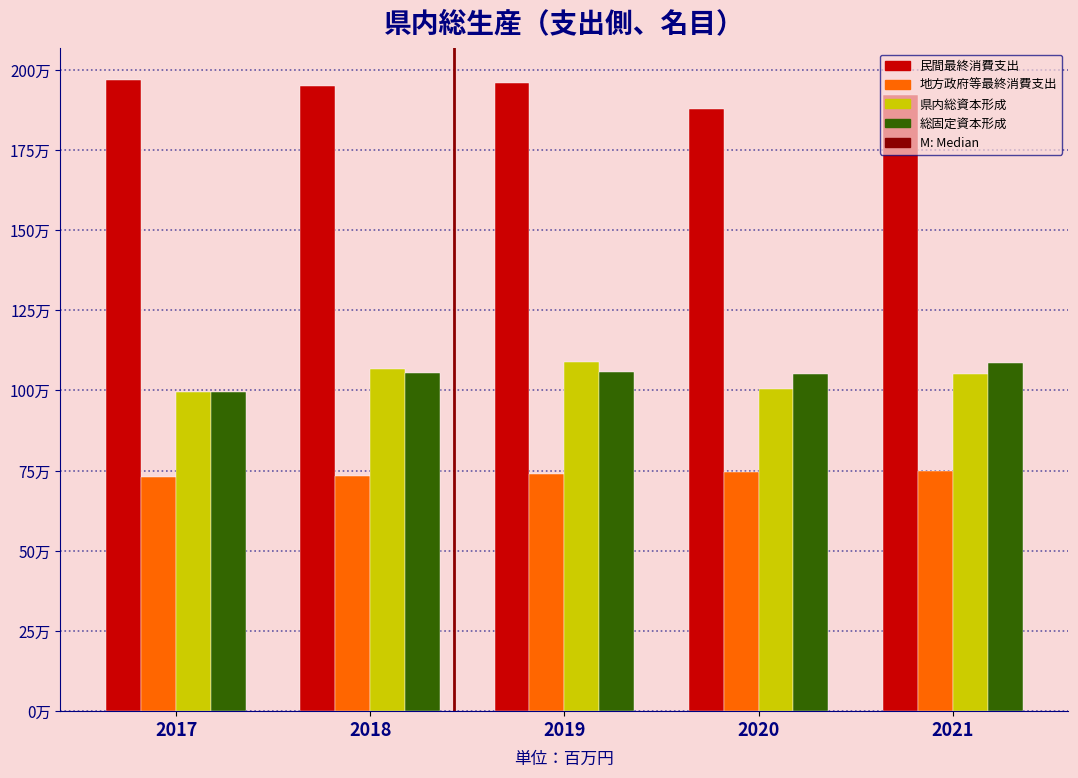

Does the chart contain stacked bars?

No